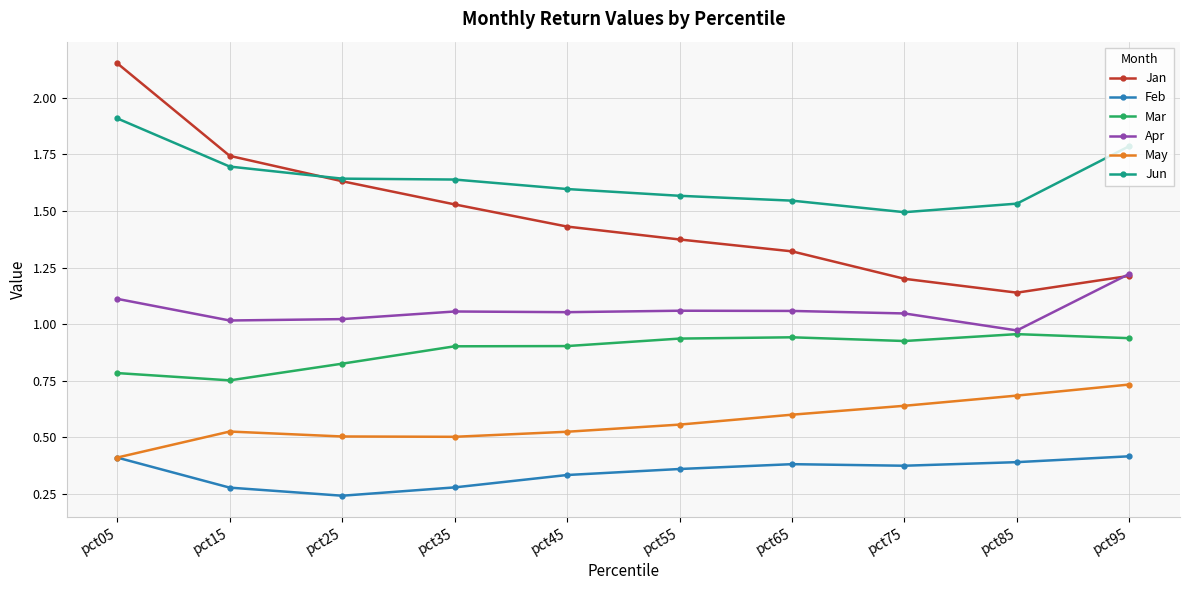

True or false: Feb has more than 0 interior local peaks.

True